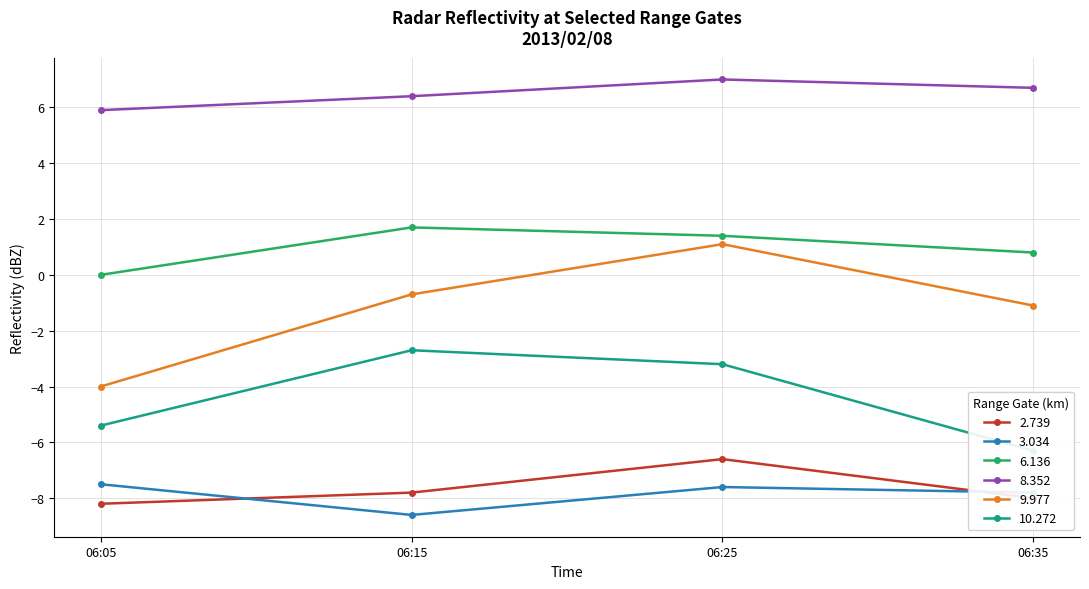

True or false: 9.977 and 3.034 cross at least once.

False